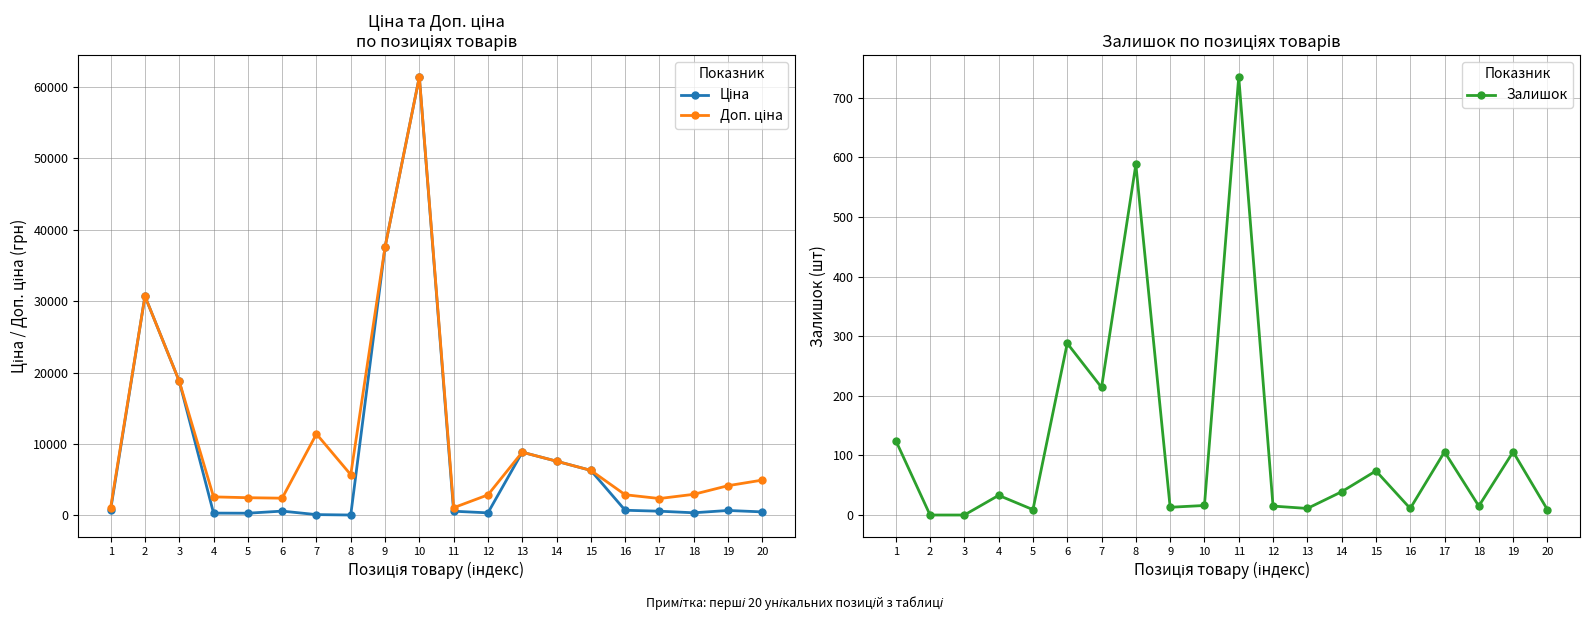

Between 5 and 15, which series saw the biggest shift?

Ціна